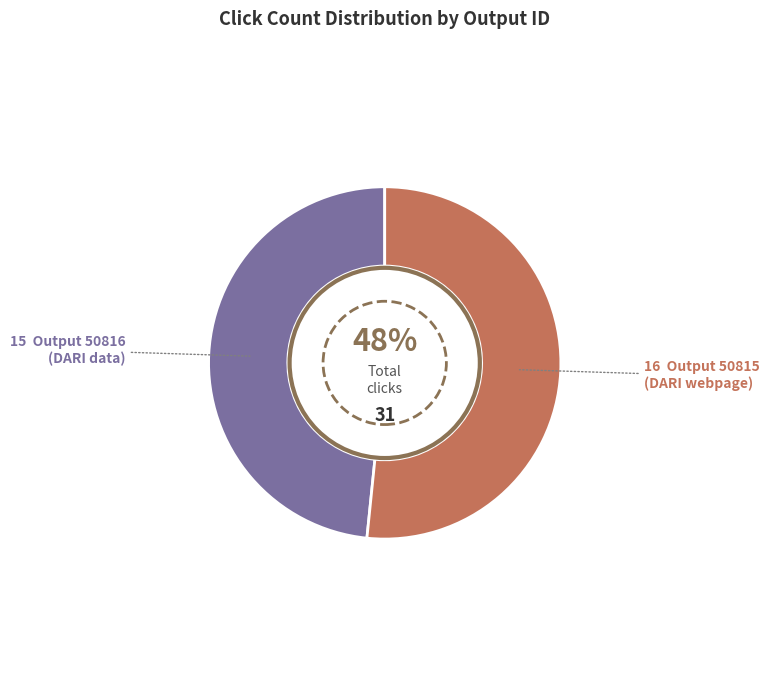

Does any single category account for the majority?

Yes